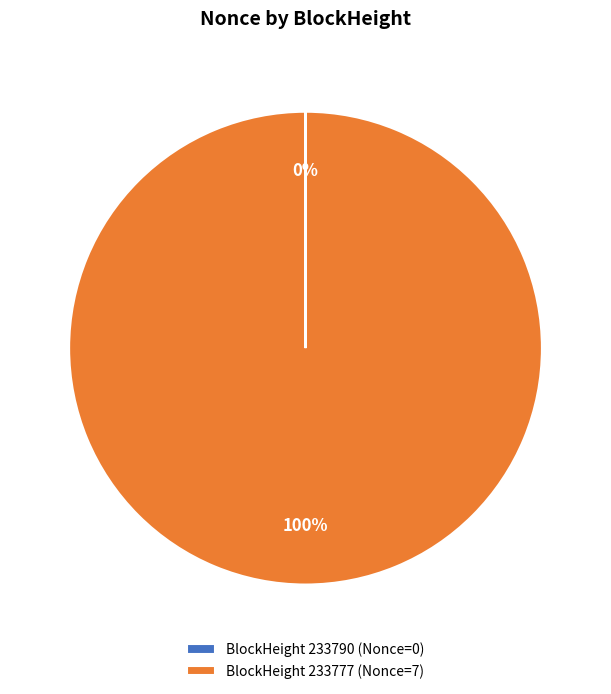

What is the largest slice in the pie chart?

BlockHeight 233777 (Nonce=7)